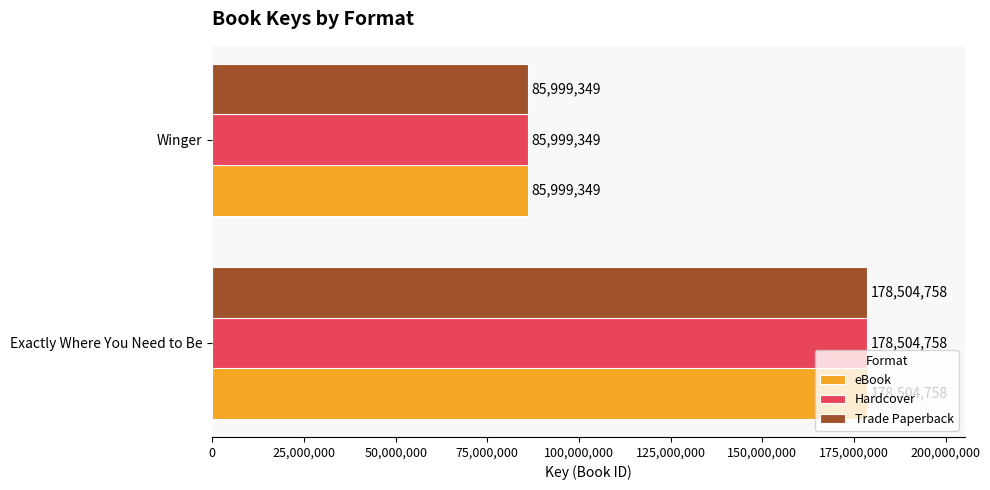

What is the difference between the maximum and minimum values in the eBook series?

92505409